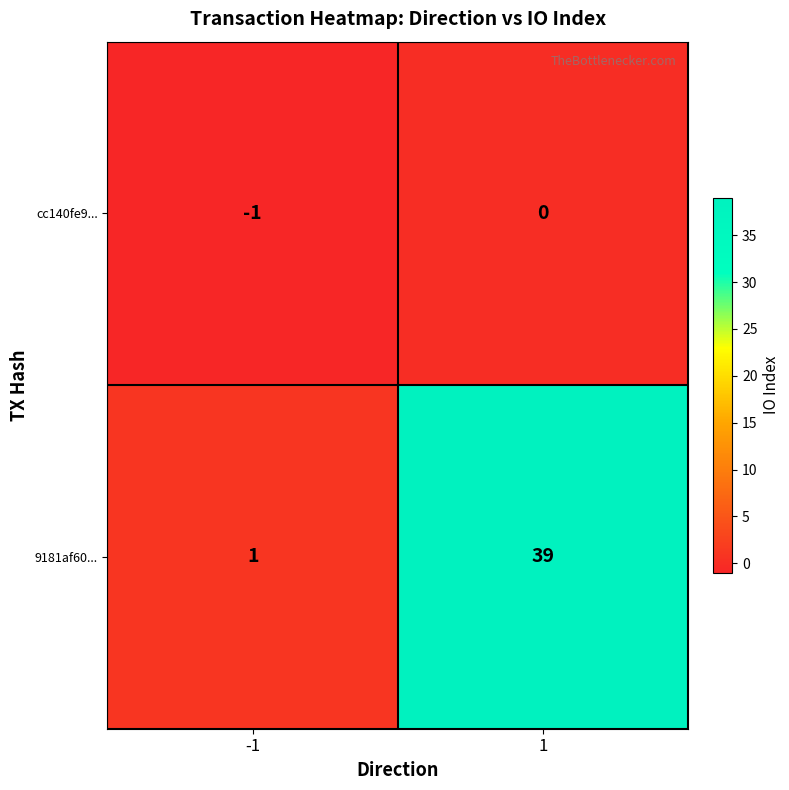

How many data points does each series have?

2